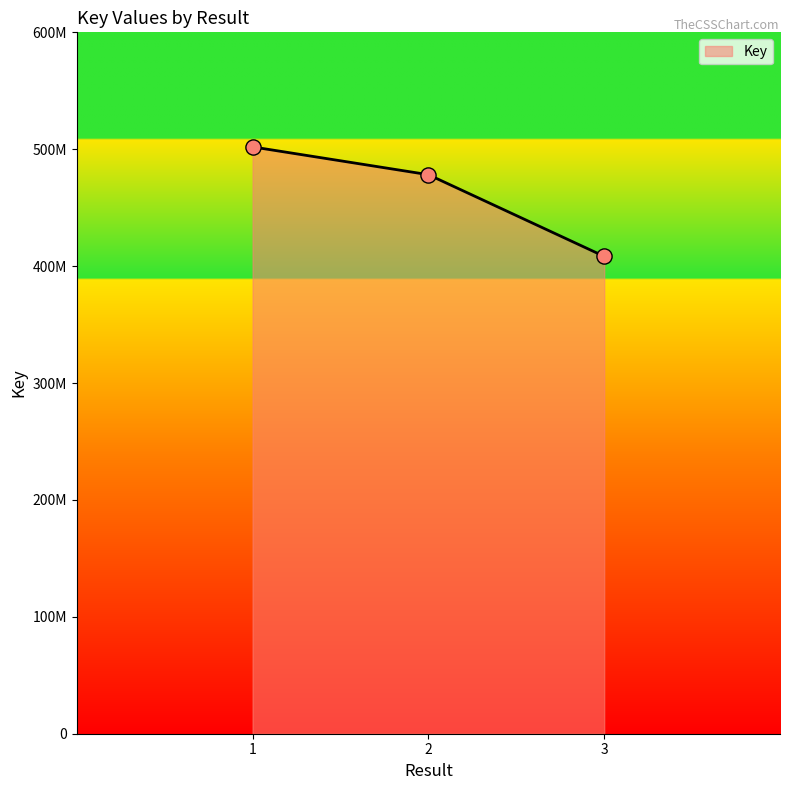

Which has a higher value, 1 or 3?

1